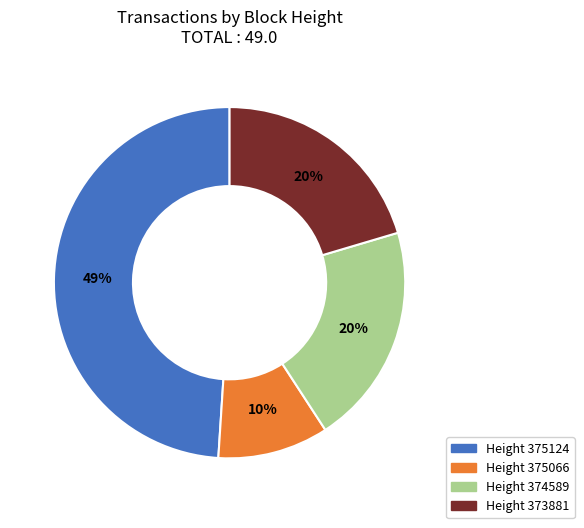

Does any single category account for the majority?

No